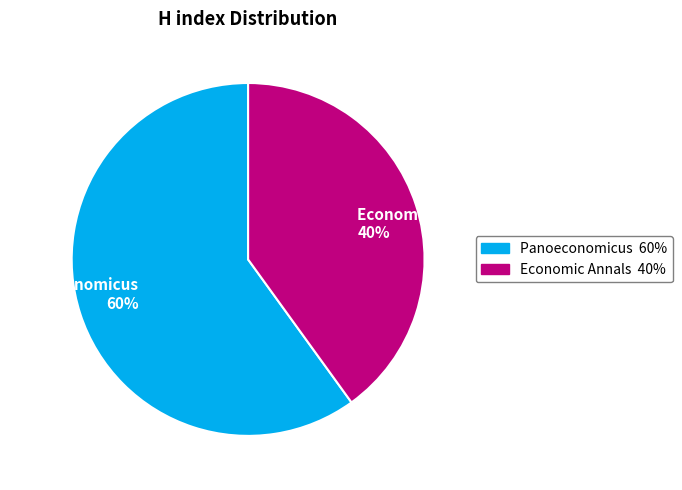

To the nearest percent, what is the combined percentage of Panoeconomicus and Economic Annals?

100%